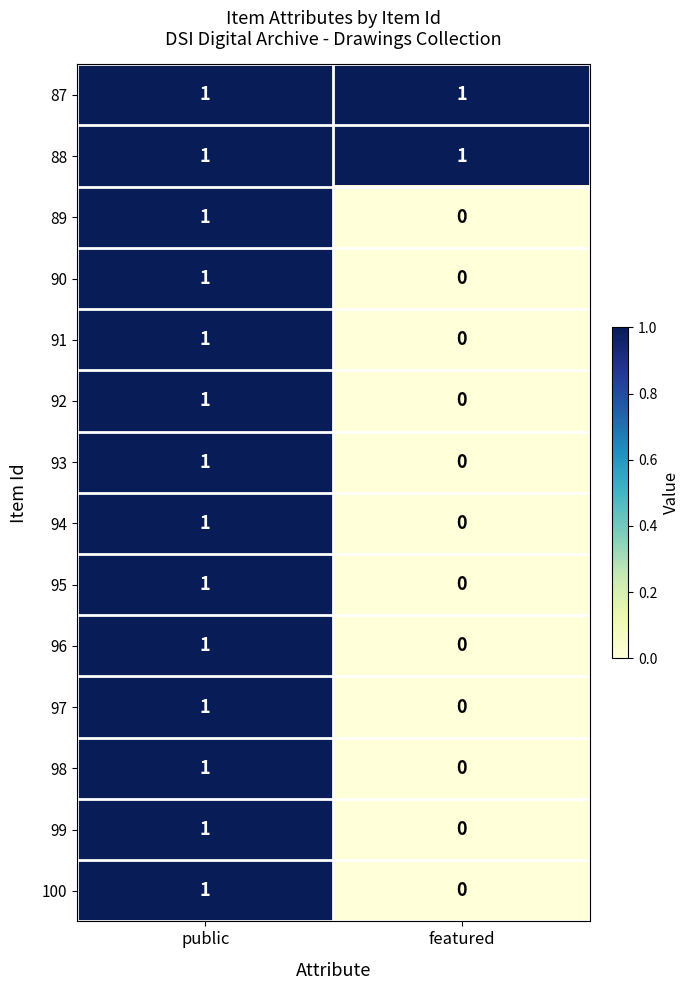

True or false: 87 has a value of 1 at featured.

True